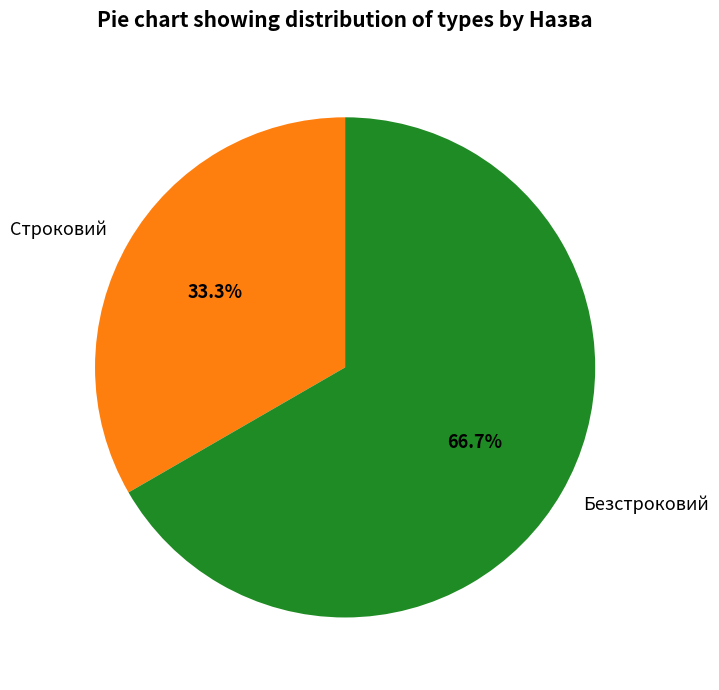

Count the number of slices in the pie.

2